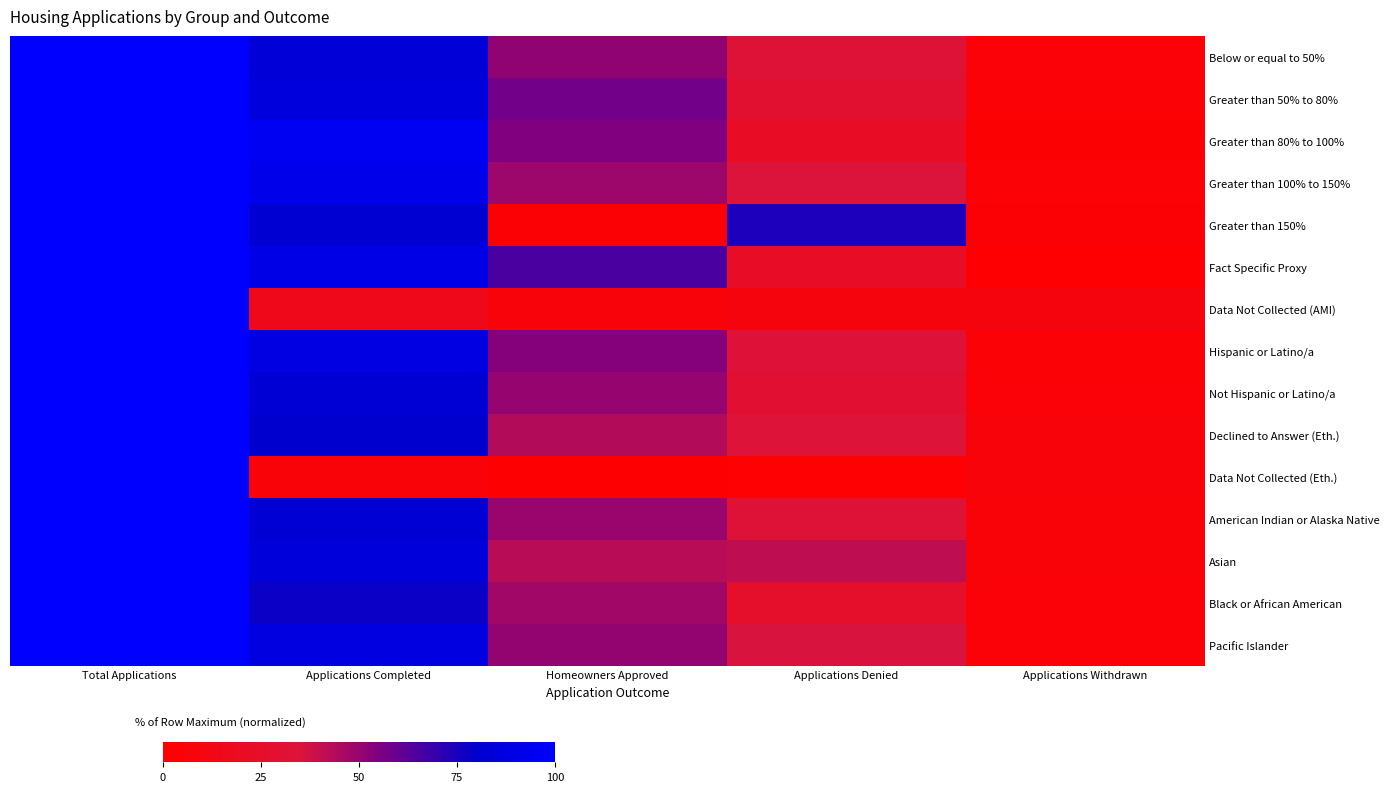

Reading left to right, list all the values displayed in this chart.

Below or equal to 50%: Total Applications=100.0	Applications Completed=84.2	Homeowners Approved=51.3	Applications Denied=32.1	Applications Withdrawn=4.5
Greater than 50% to 80%: Total Applications=100.0	Applications Completed=86.6	Homeowners Approved=57.6	Applications Denied=29.3	Applications Withdrawn=4.2
Greater than 80% to 100%: Total Applications=100.0	Applications Completed=94.7	Homeowners Approved=54.7	Applications Denied=21.9	Applications Withdrawn=2.8
Greater than 100% to 150%: Total Applications=100.0	Applications Completed=91.4	Homeowners Approved=48.8	Applications Denied=34.9	Applications Withdrawn=3.8
Greater than 150%: Total Applications=100.0	Applications Completed=82.3	Homeowners Approved=3.1	Applications Denied=74.3	Applications Withdrawn=3.3
Fact Specific Proxy: Total Applications=100.0	Applications Completed=90.2	Homeowners Approved=65.6	Applications Denied=22.6	Applications Withdrawn=1.0
Data Not Collected (AMI): Total Applications=100.0	Applications Completed=16.0	Homeowners Approved=6.0	Applications Denied=9.0	Applications Withdrawn=8.6
Hispanic or Latino/a: Total Applications=100.0	Applications Completed=89.0	Homeowners Approved=53.7	Applications Denied=32.9	Applications Withdrawn=3.7
Not Hispanic or Latino/a: Total Applications=100.0	Applications Completed=83.6	Homeowners Approved=50.2	Applications Denied=29.6	Applications Withdrawn=5.0
Declined to Answer (Eth.): Total Applications=100.0	Applications Completed=80.7	Homeowners Approved=44.0	Applications Denied=33.4	Applications Withdrawn=5.9
Data Not Collected (Eth.): Total Applications=100.0	Applications Completed=5.6	Homeowners Approved=1.7	Applications Denied=2.1	Applications Withdrawn=5.9
American Indian or Alaska Native: Total Applications=100.0	Applications Completed=83.5	Homeowners Approved=49.3	Applications Denied=32.3	Applications Withdrawn=5.6
Asian: Total Applications=100.0	Applications Completed=85.3	Homeowners Approved=42.8	Applications Denied=41.0	Applications Withdrawn=5.3
Black or African American: Total Applications=100.0	Applications Completed=77.8	Homeowners Approved=48.0	Applications Denied=25.8	Applications Withdrawn=4.7
Pacific Islander: Total Applications=100.0	Applications Completed=87.8	Homeowners Approved=50.4	Applications Denied=35.8	Applications Withdrawn=4.7